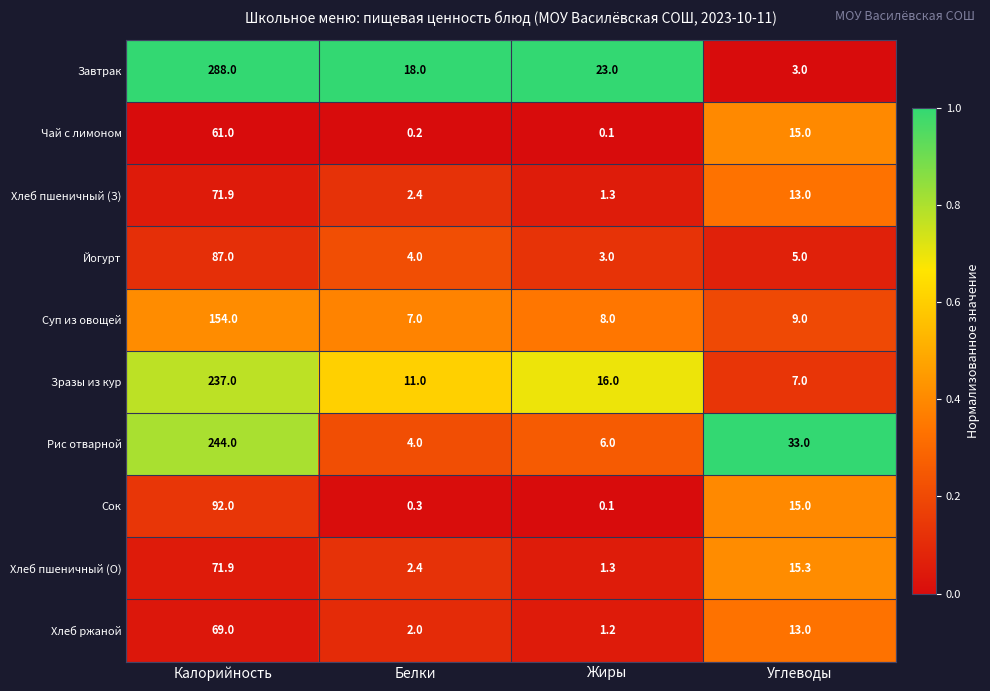

List the labels in order of Йогурт value, largest first.

Калорийность, Углеводы, Белки, Жиры